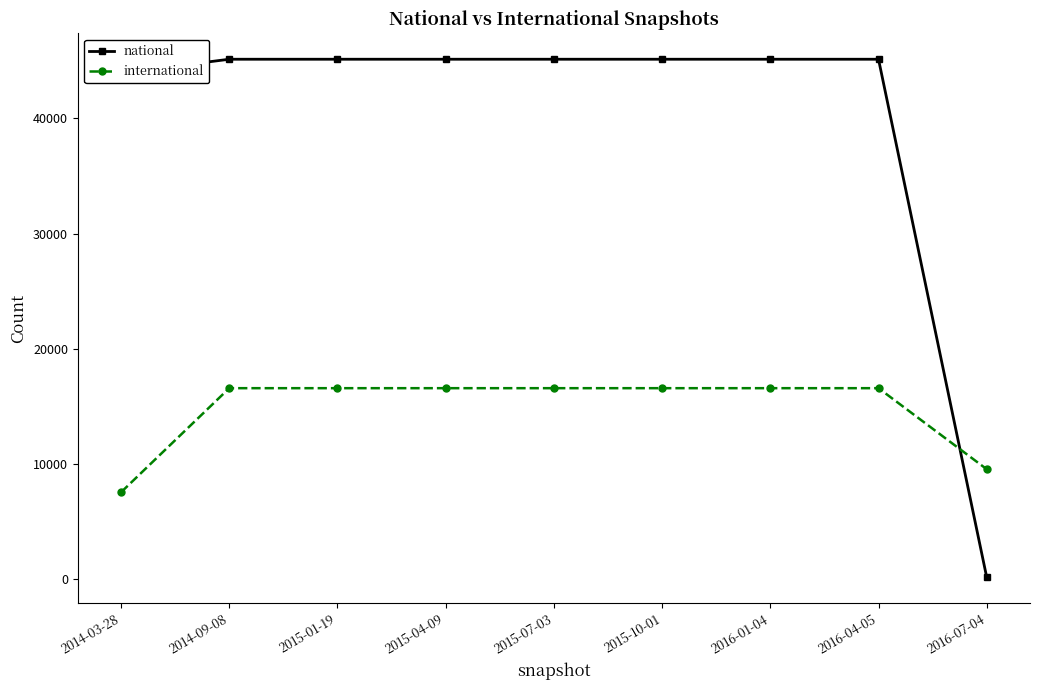

What value does the international series have at 2015-07-03, to the nearest 50?

16600